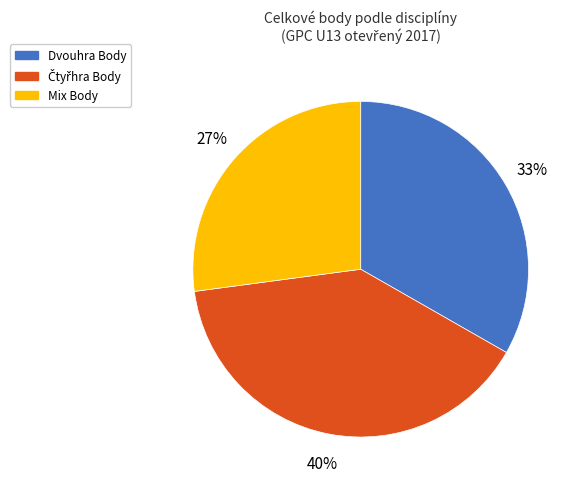

Approximately how many times larger is the value at Mix Body compared to Dvouhra Body?

0.8